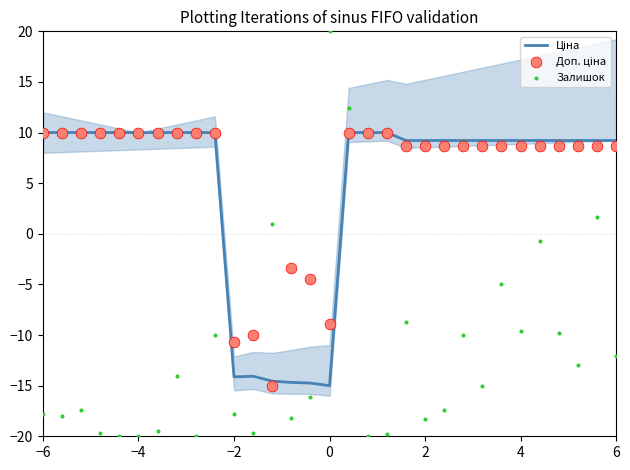

Which series has the largest total across all categories?

Доп. ціна